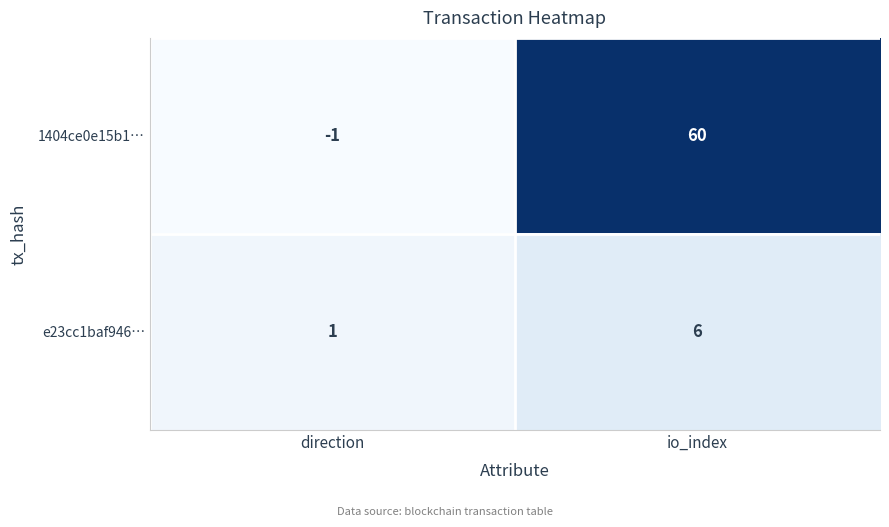

What is the minimum value shown in the chart?

-1